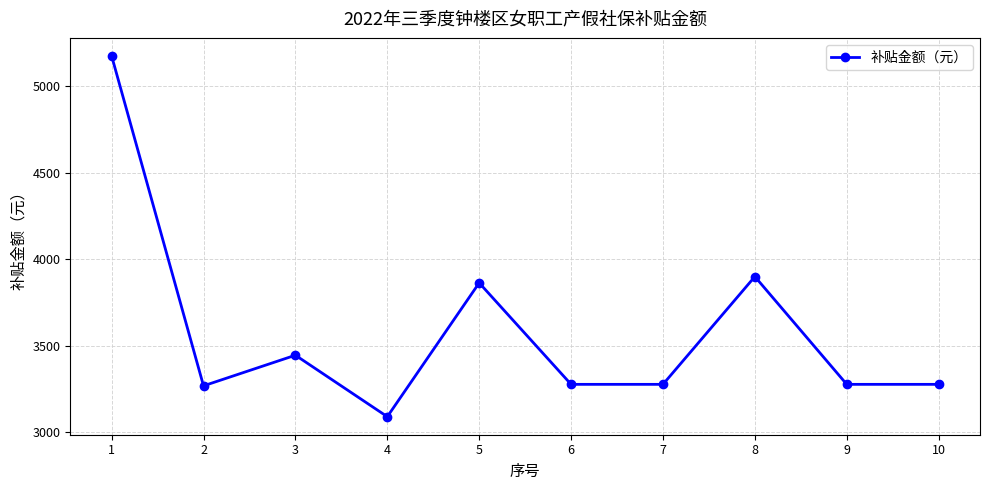

How many interior local peaks (higher than both neighbors) does the data have?

3